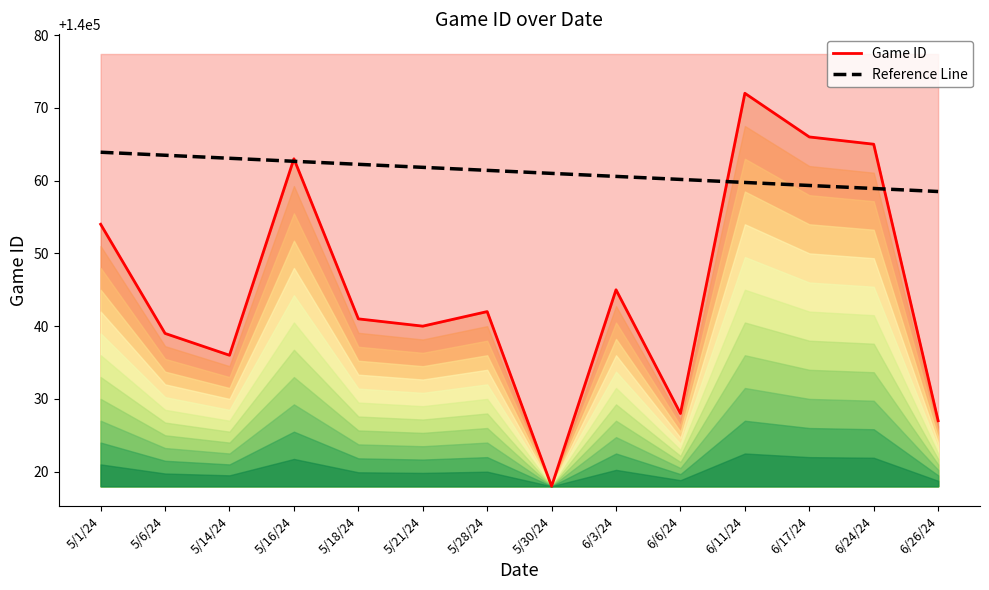

Which series changed the most between 6/11/24 and 6/26/24?

Game ID